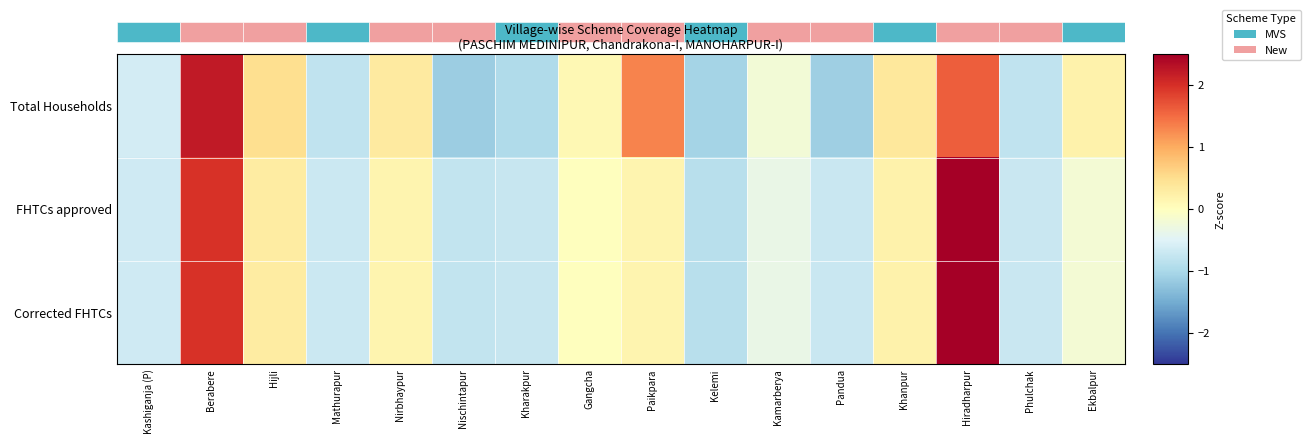

What is the difference between the second highest and minimum values in the Total Households series?

2.8